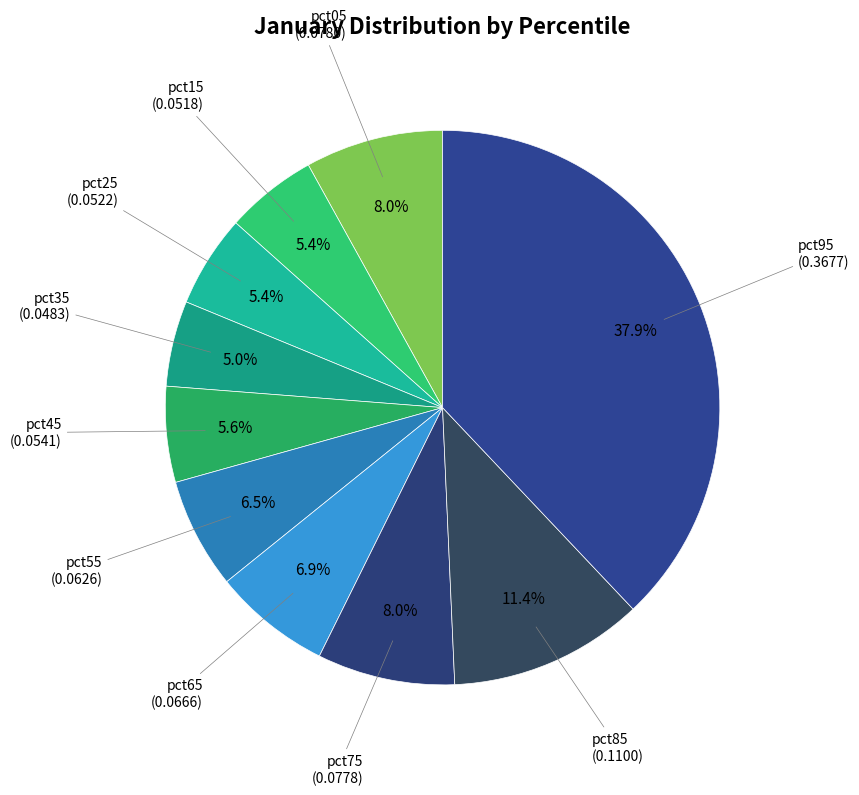

How many slices are in this pie chart?

10